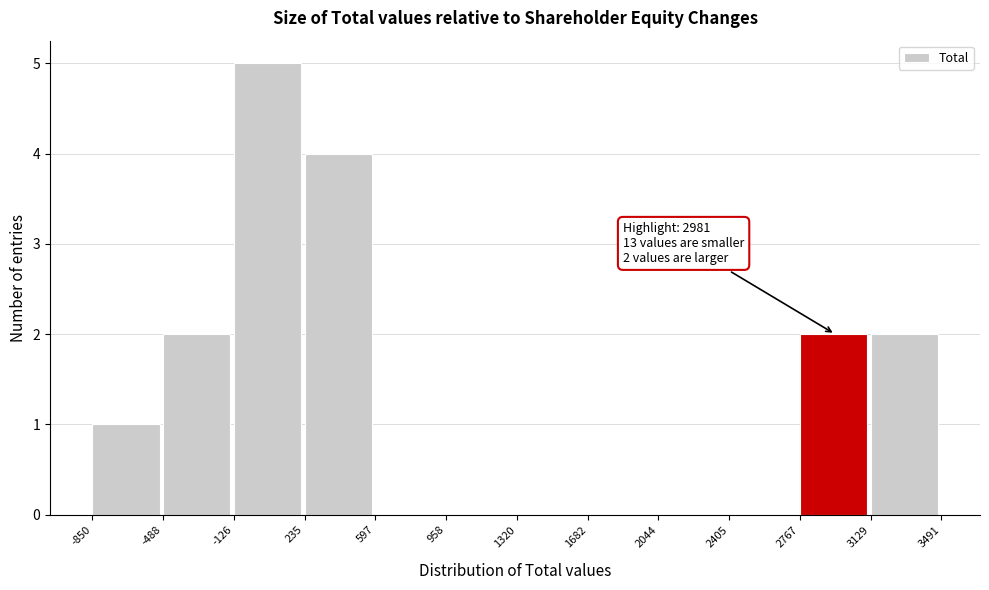

Which range on the x-axis has the tallest bar?

-126 to 235